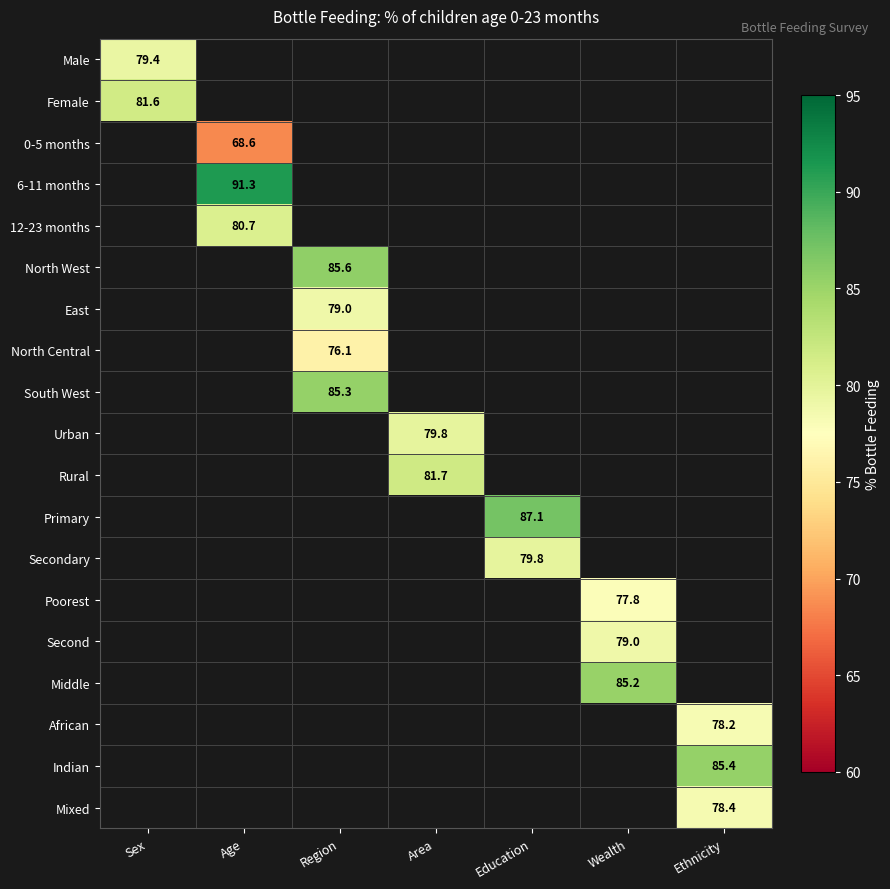

Which has a higher value, Ethnicity or Age?

Age